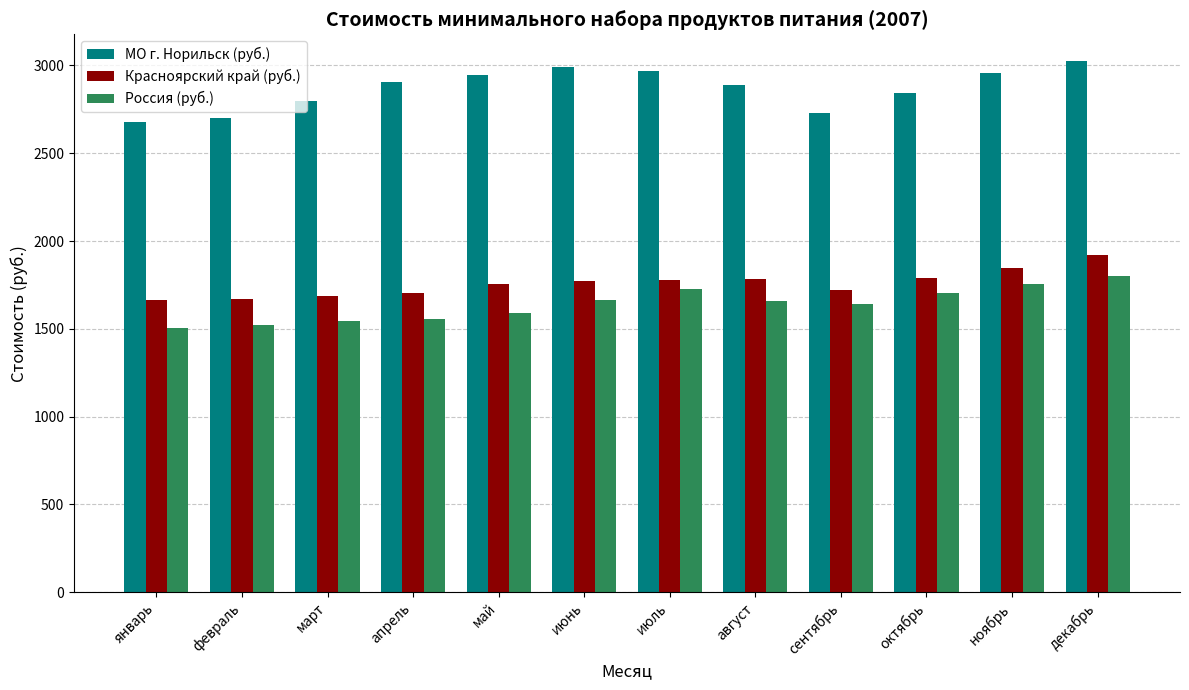

True or false: Россия (руб.) has a value of 1640.4 at сентябрь.

True